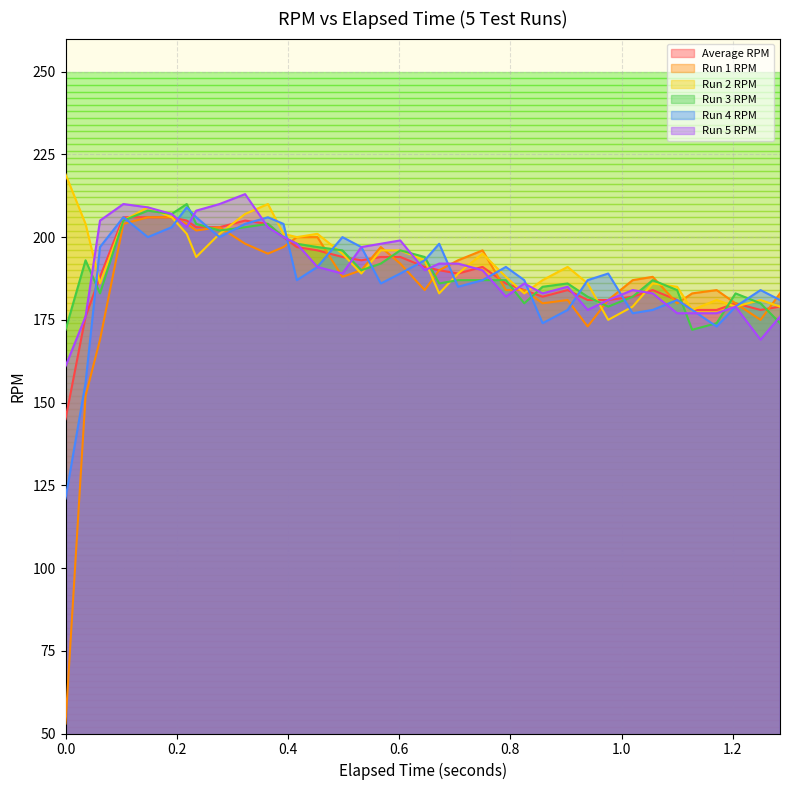

What is the sum of all Run 1 RPM values?

6662